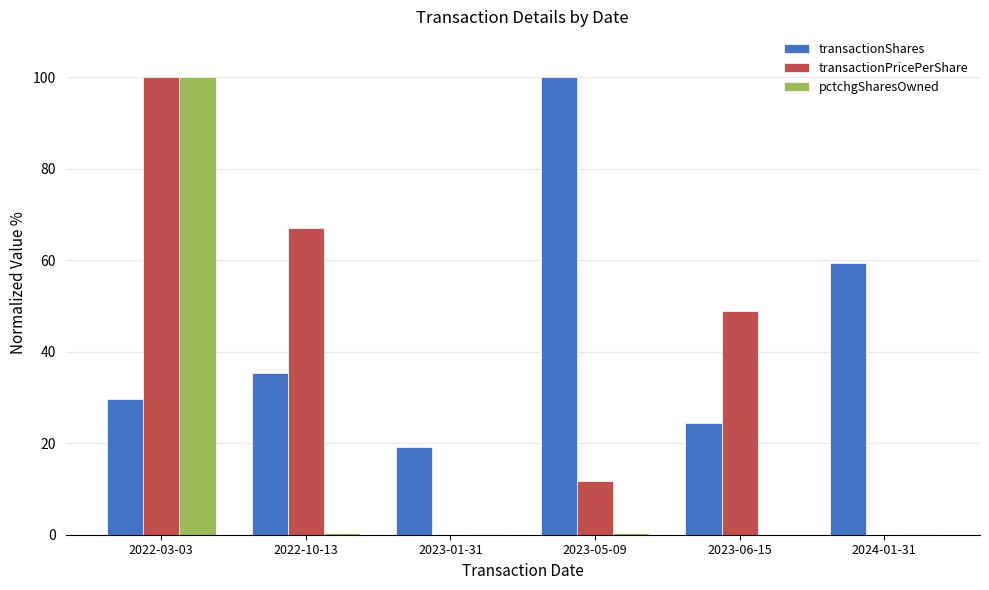

True or false: transactionPricePerShare has a value of 19.4 at 2023-05-09.

False